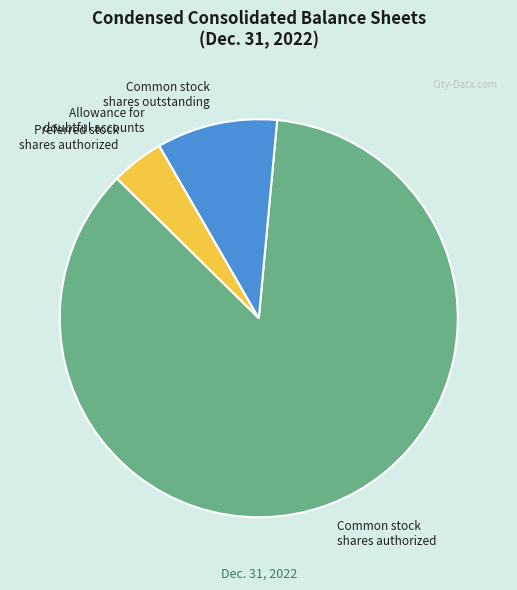

Approximately how many times larger is the value at Common stock shares authorized compared to Common stock shares outstanding?

8.8